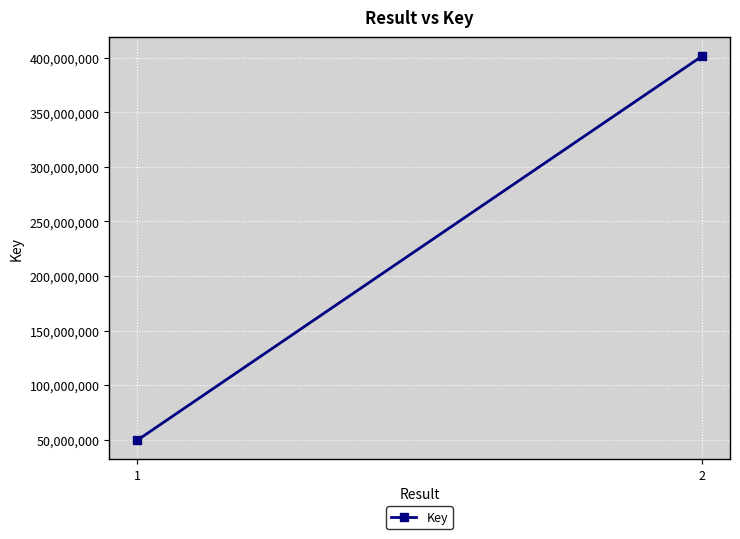

Rank the categories by value from highest to lowest.

2, 1